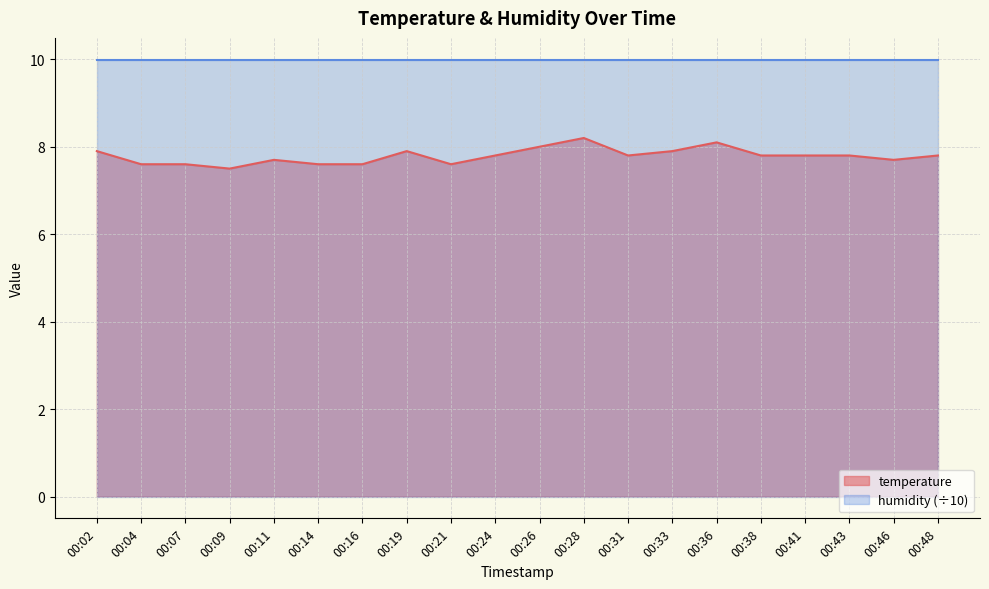

Rank the categories by value from highest to lowest.

00:28, 00:36, 00:26, 00:02, 00:19, 00:33, 00:24, 00:31, 00:38, 00:41, 00:43, 00:48, 00:11, 00:46, 00:04, 00:07, 00:14, 00:16, 00:21, 00:09